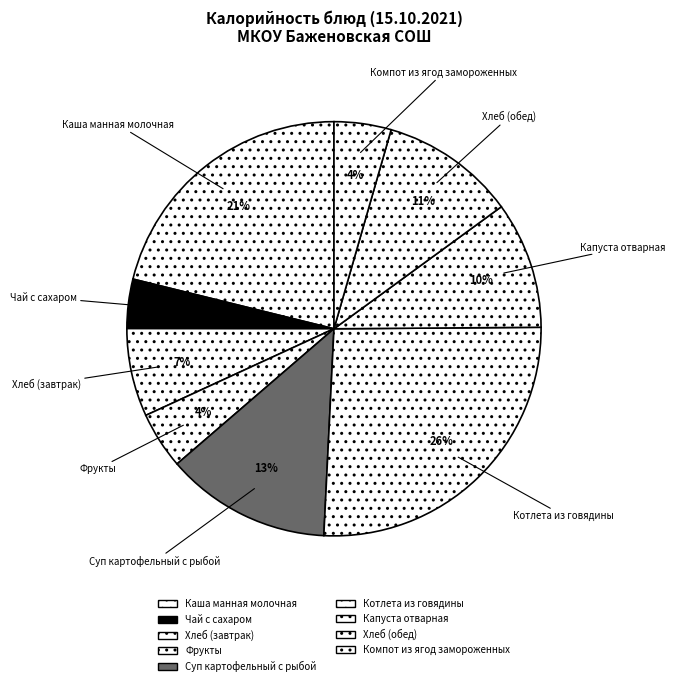

Which category has the biggest portion of the pie?

Котлета из говядины